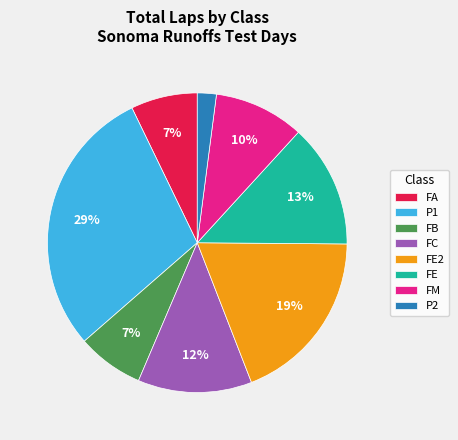

To the nearest percent, what percentage of the pie is FB?

7%